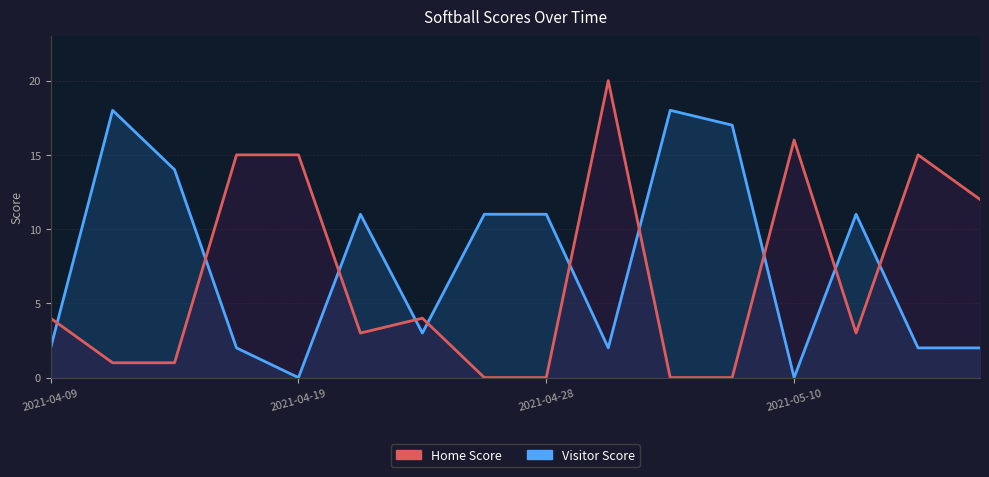

Between 4 and 7, which series saw the biggest shift?

Home Score